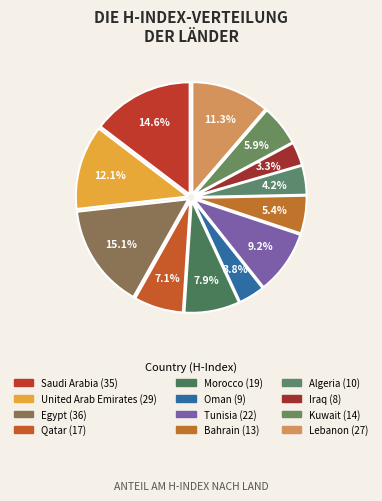

How many slices are in this pie chart?

12